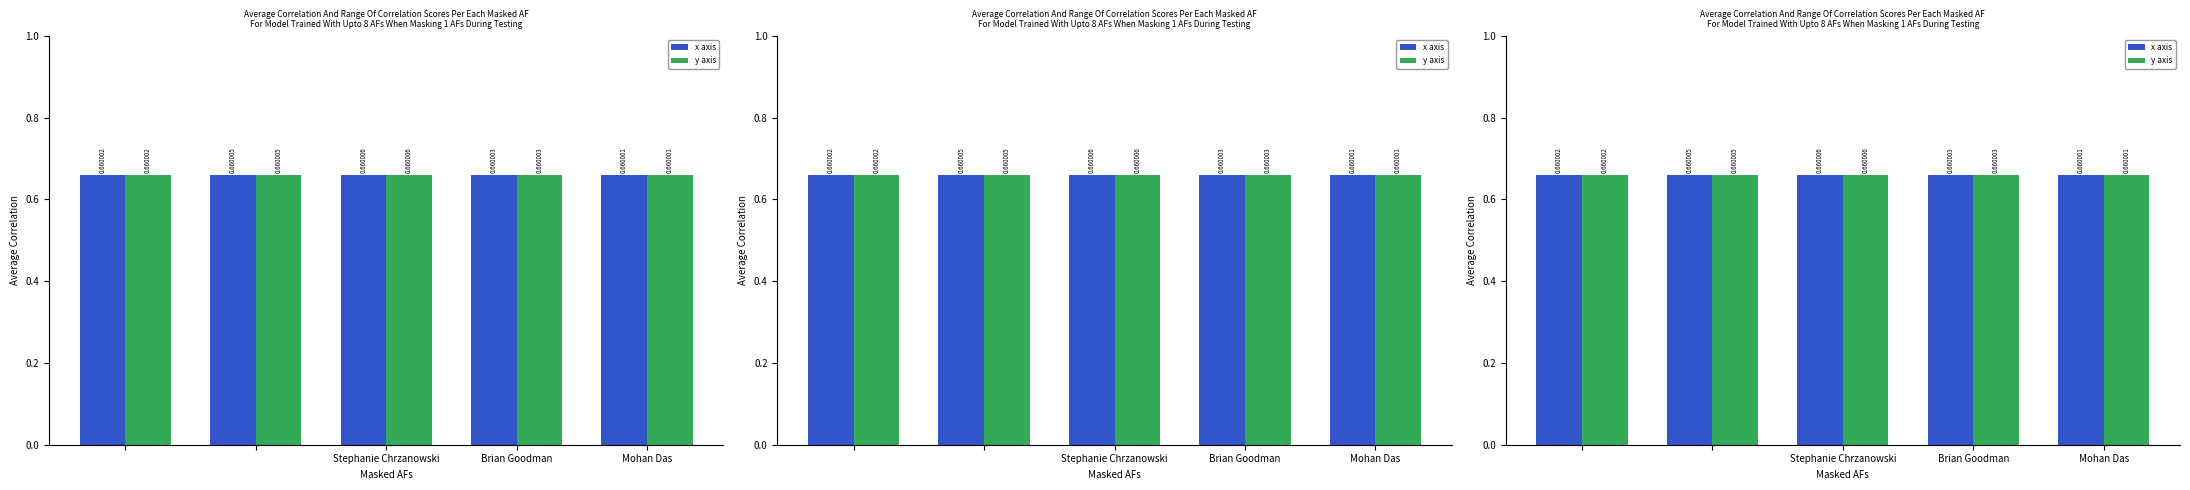

What is the value of the x axis bar at the 2nd from the left?

0.7